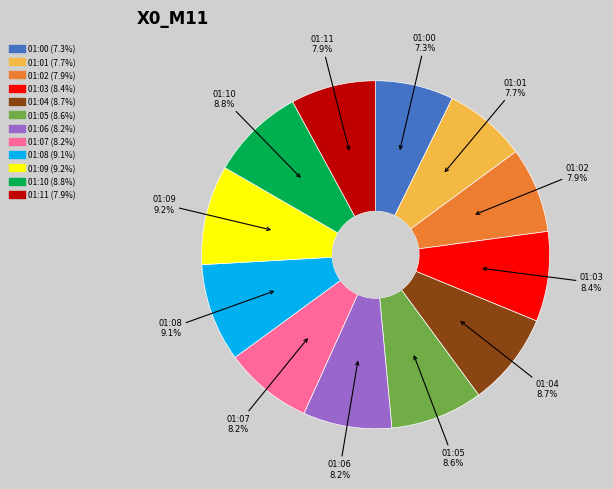

Does any single category account for the majority?

No